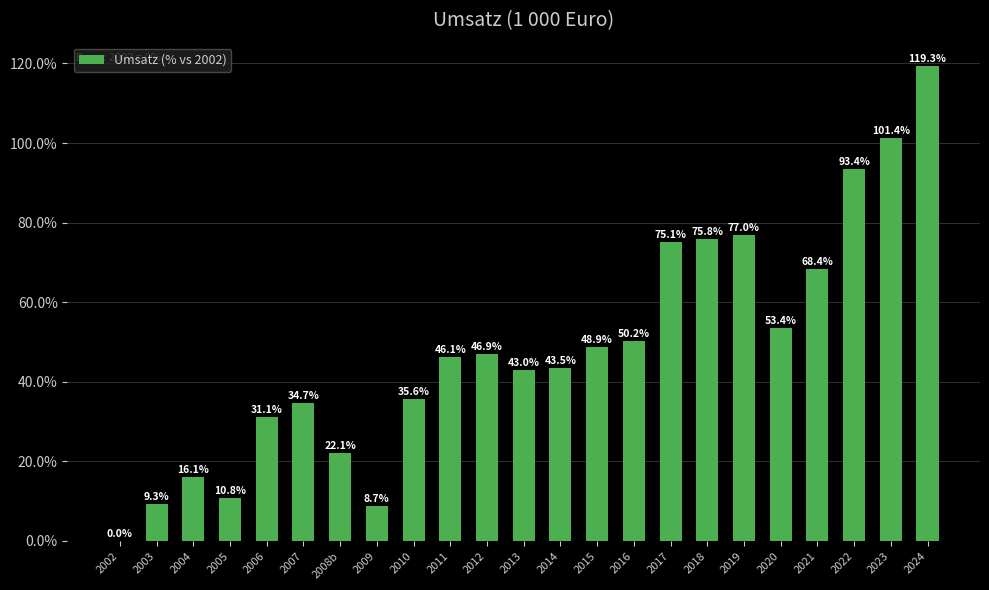

Is it true that the value at 2006 is 13.0?

False